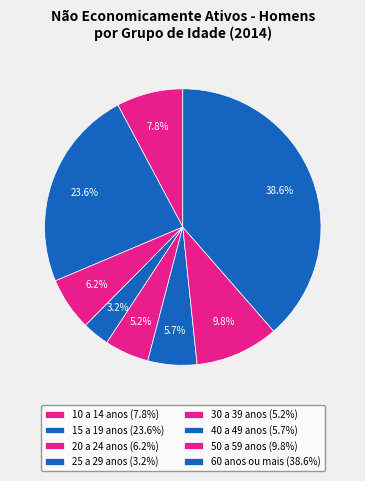

To the nearest percent, what is the difference between the largest and smallest slice percentages?

35%